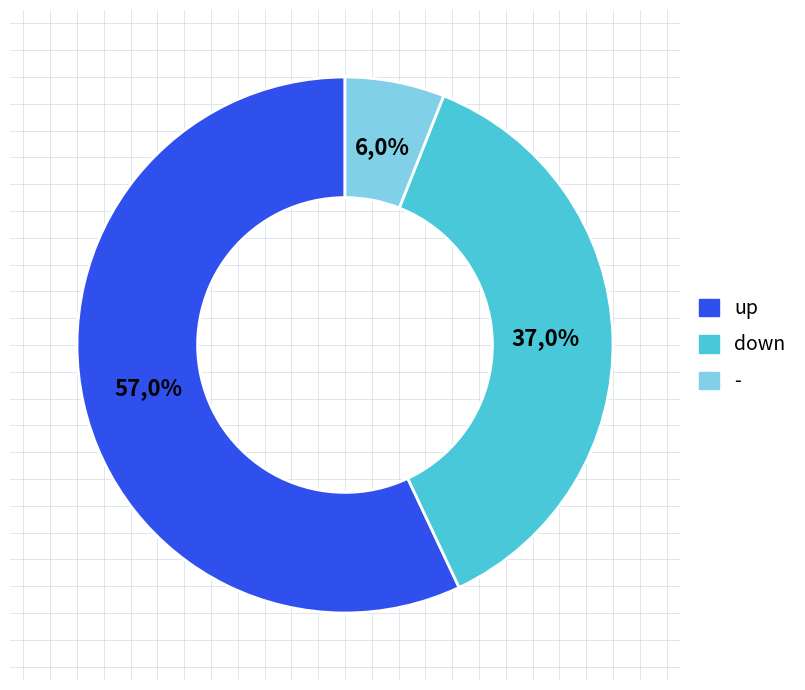

To the nearest percent, what is the combined percentage of - and down?

43%